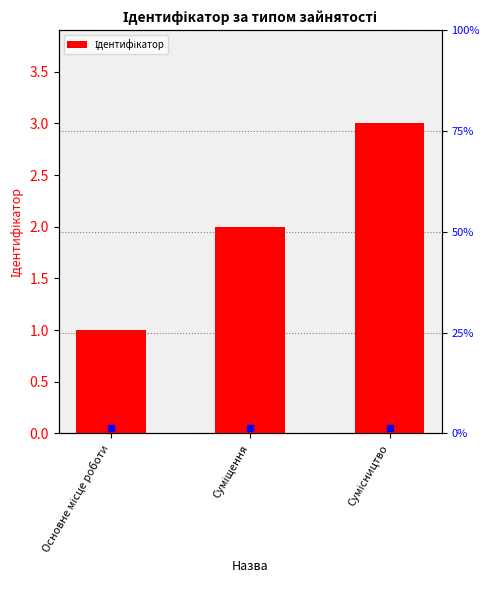

Reading left to right, list all the values displayed in this chart.

Основне місце роботи=1	Суміщення=2	Сумісництво=3